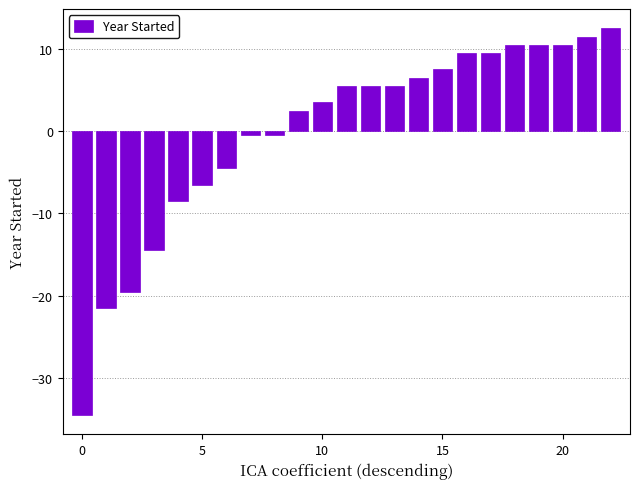

What is the minimum value shown in the chart?

-34.5